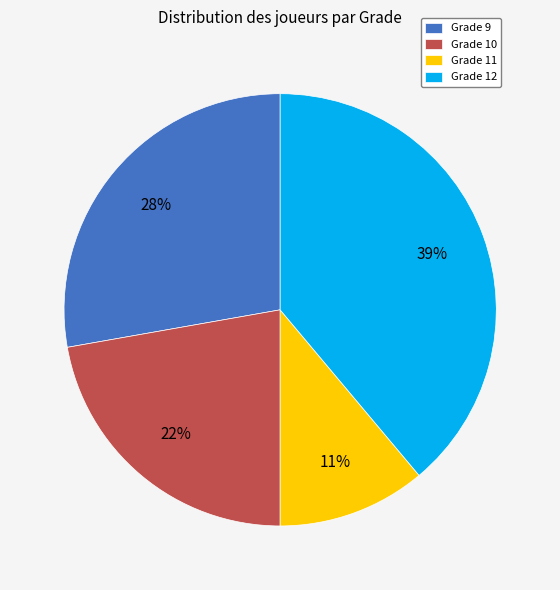

Do Grade 9 and Grade 12 together represent more than half of the pie?

Yes